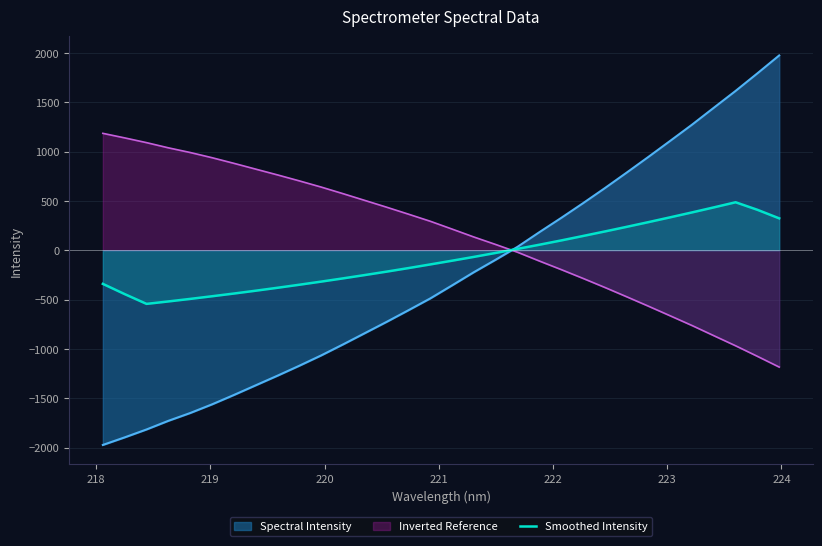

How many values are above zero?

13